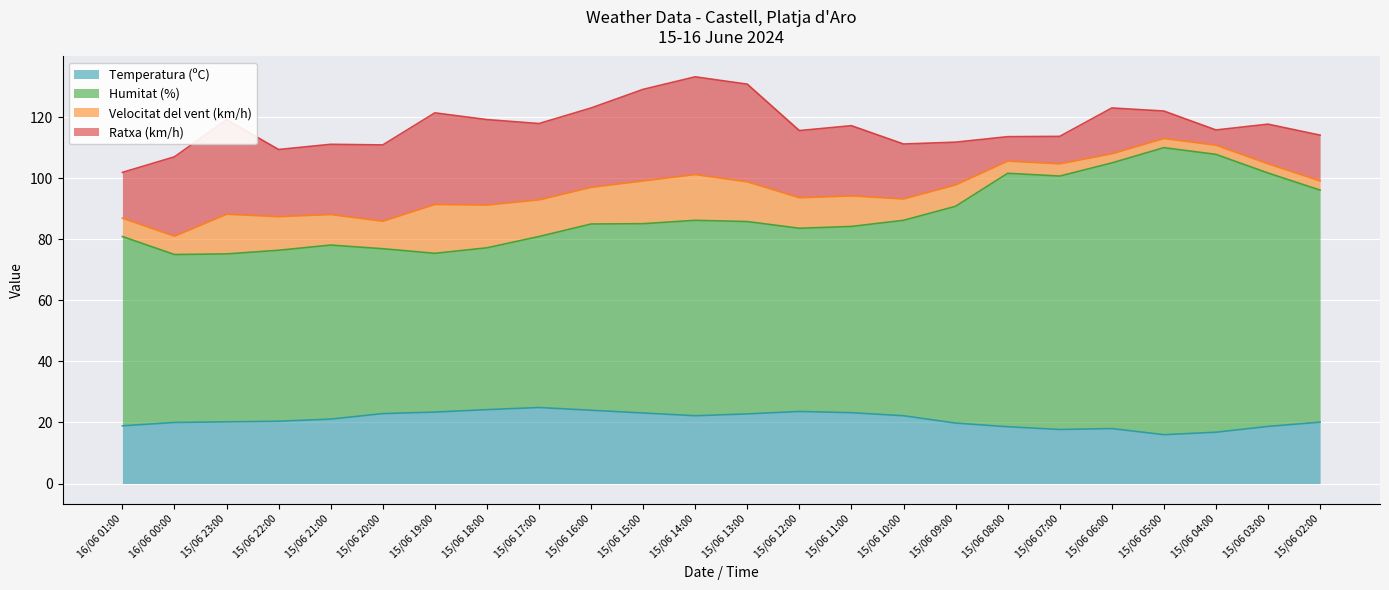

True or false: Temperatura (ºC) has a value of 18.6 at 15/06 08:00.

True